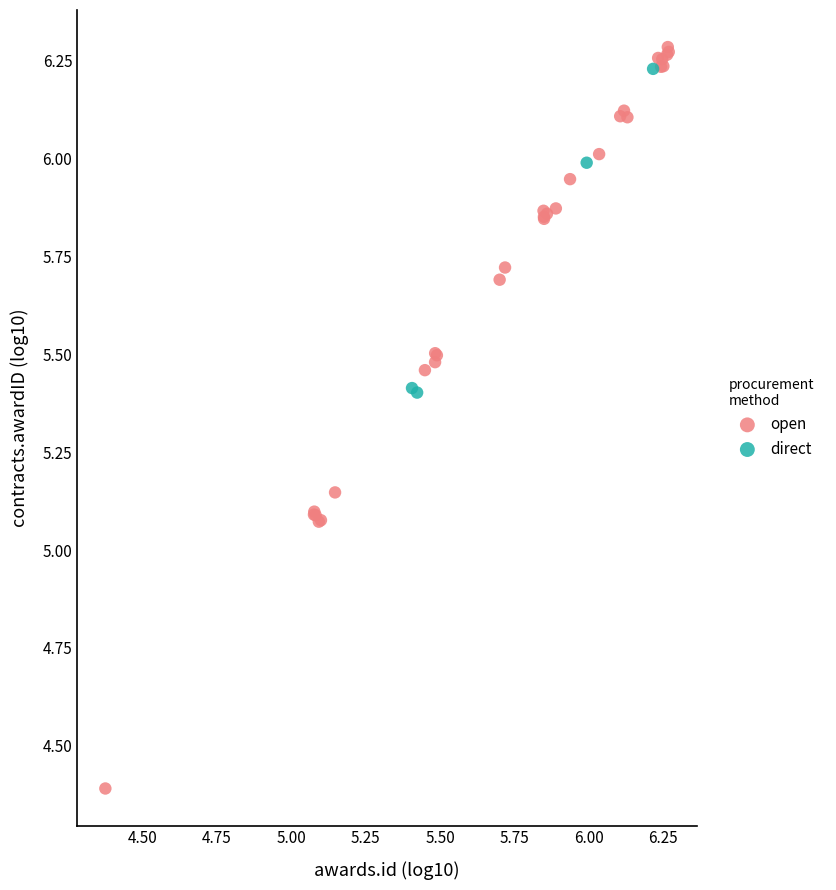

Which series has the largest Y range (max minus min)?

open